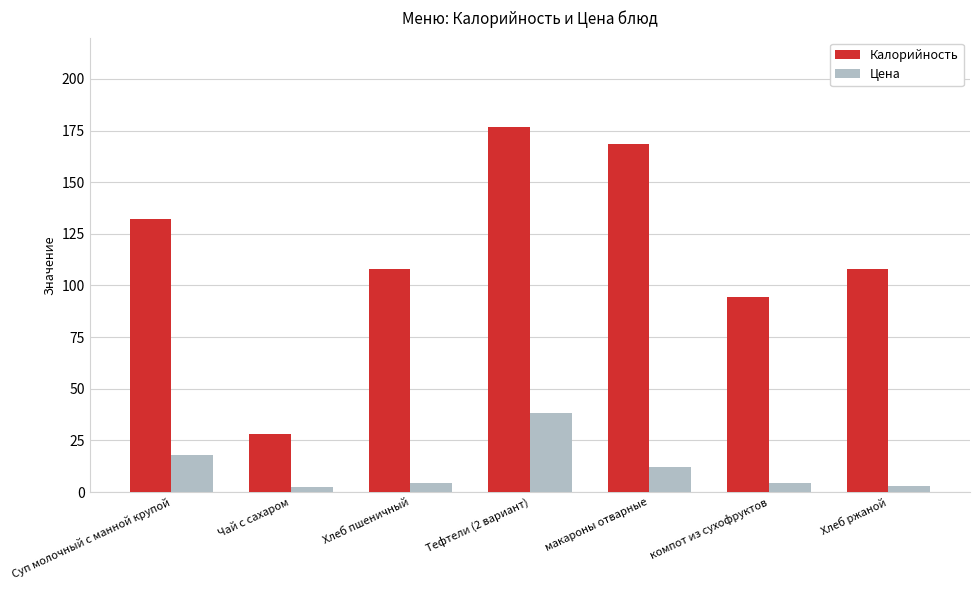

What is the sum of the Цена values at Чай с сахаром and Хлеб ржаной?

5.6